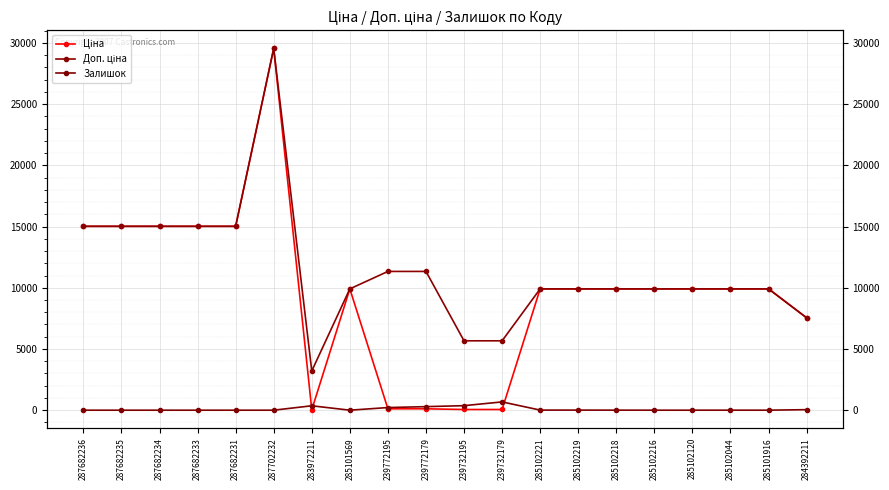

What is the label of the 15th point from the right?

287702232